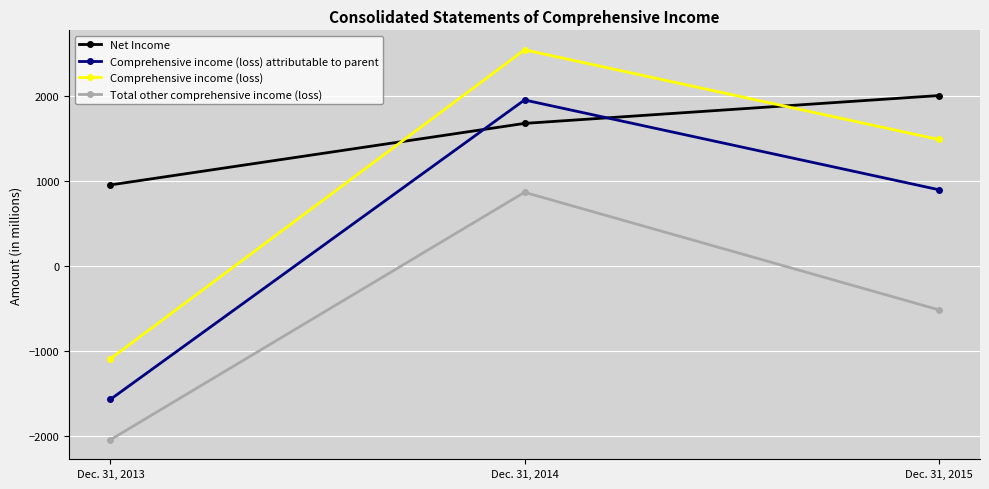

What is the sum of all Comprehensive income (loss) attributable to parent values?

1280